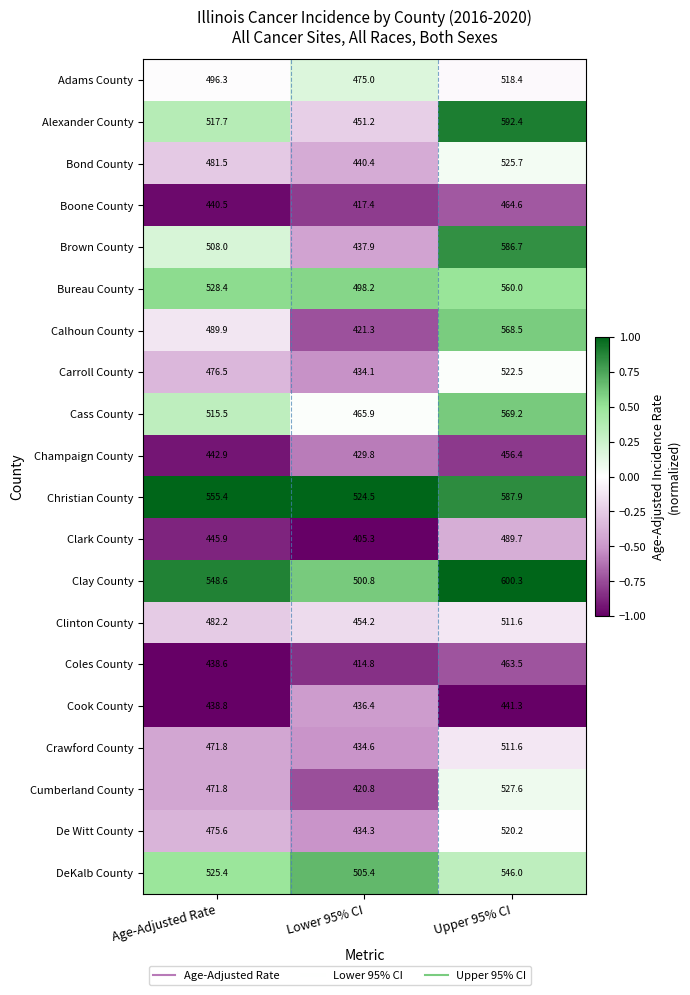

The value of Champaign County at Upper 95% CI is 680.7. True or false?

False